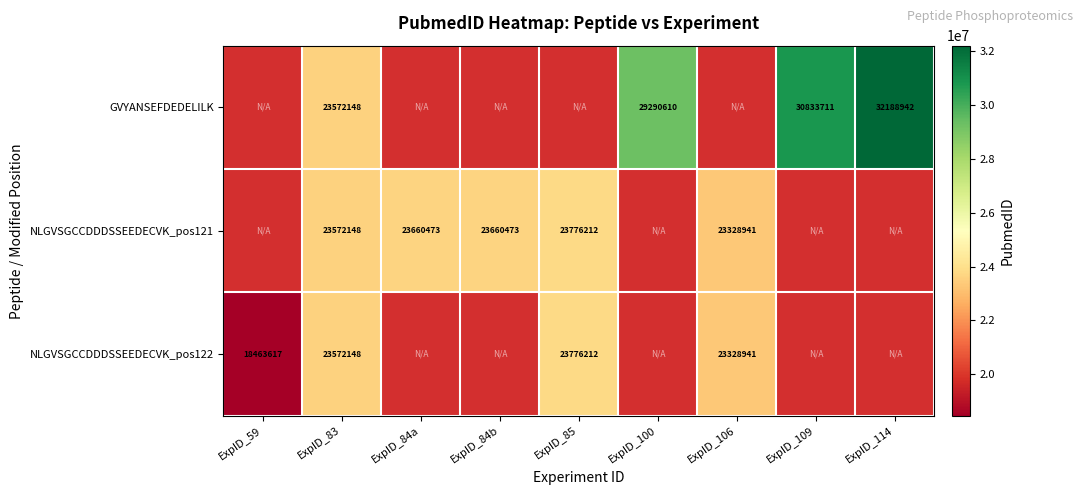

True or false: GVYANSEFDEDELILK has a value of 9262892 at ExpID_109.

False